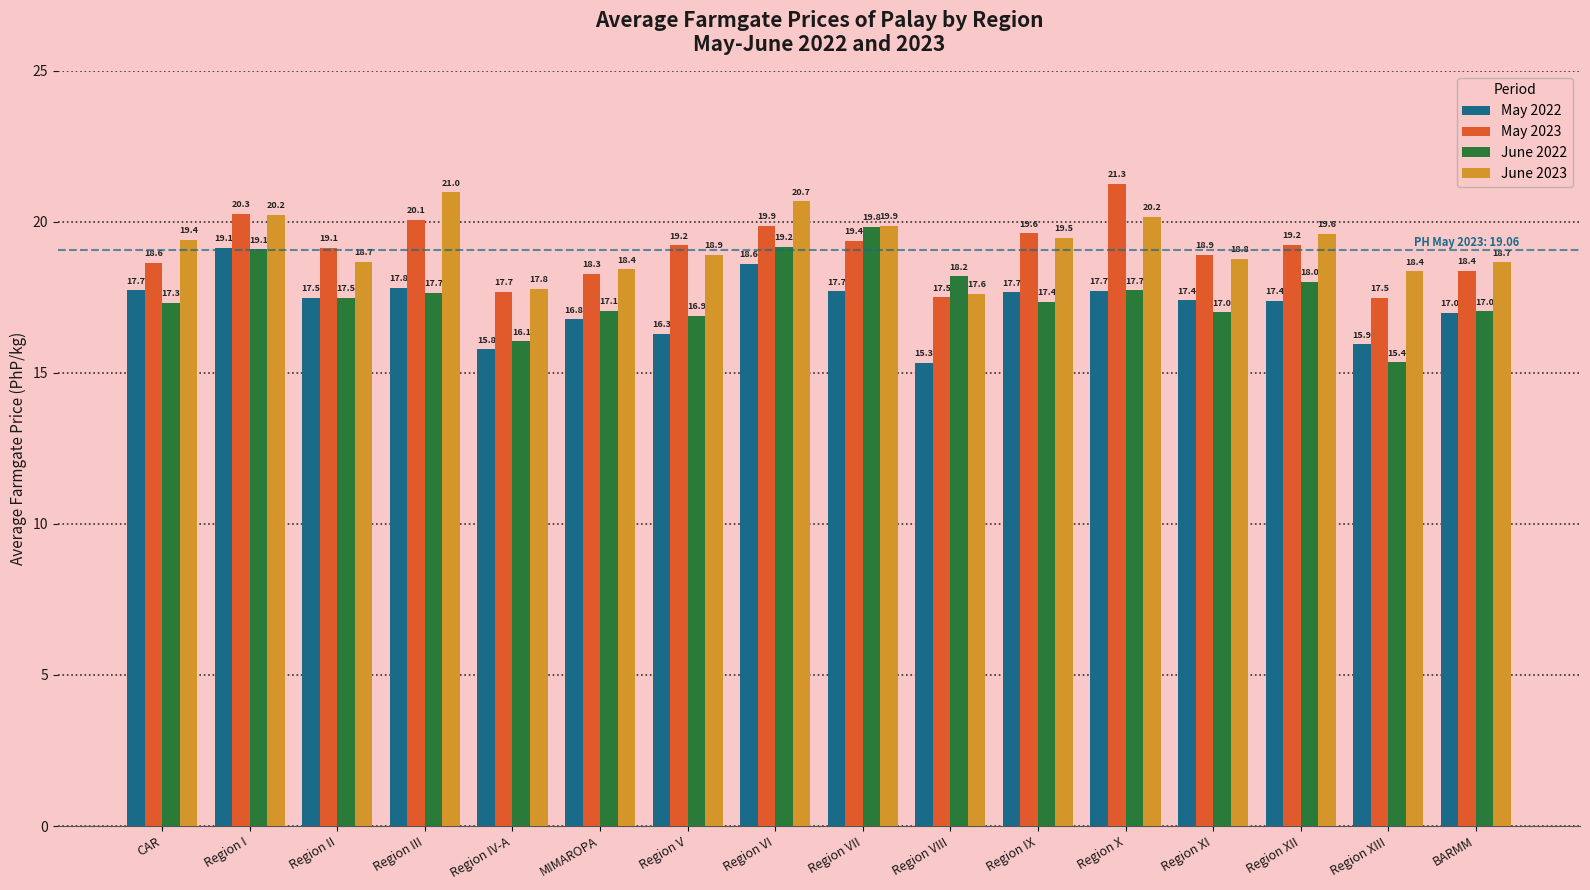

The June 2022 series shows 26.2 at Region IV-A. True or false?

False